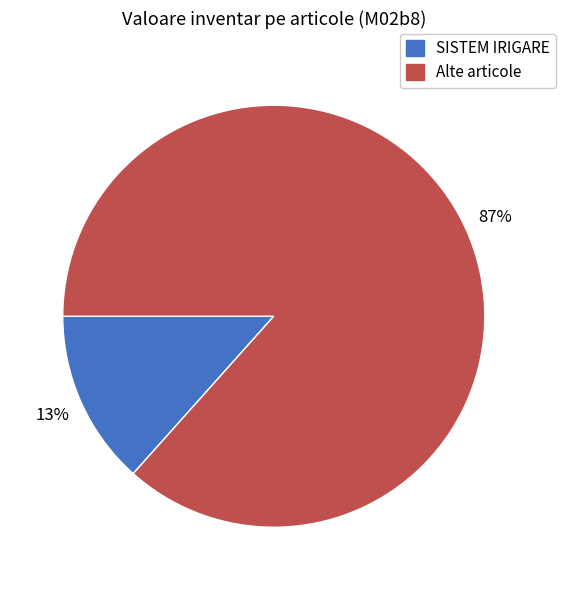

To the nearest percent, what is the average slice percentage?

50%